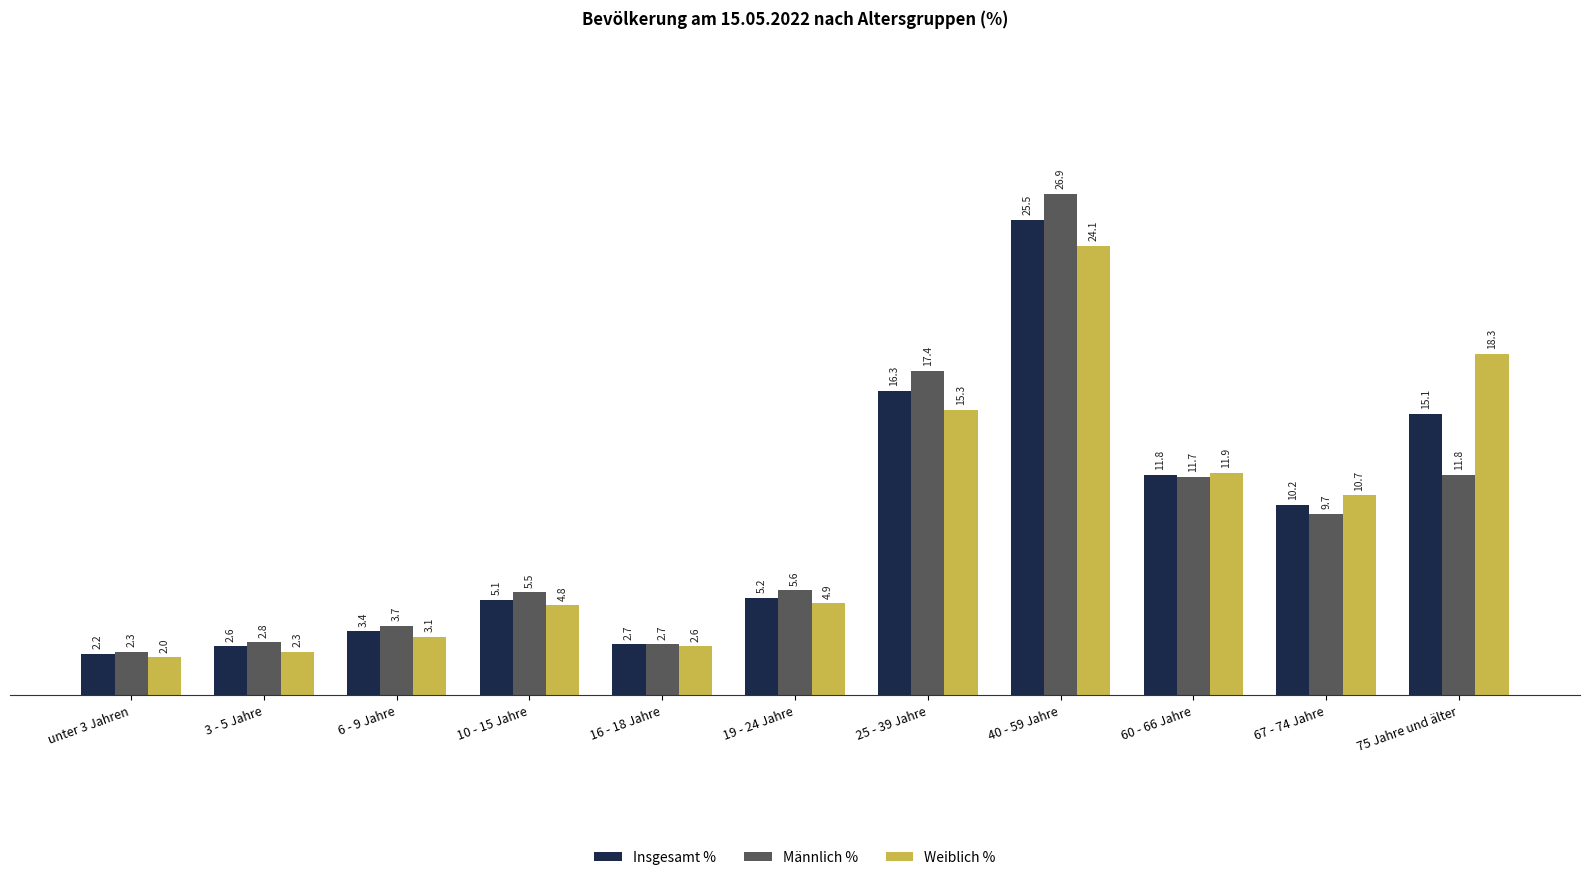

List the series in order of their peak value, lowest first.

Weiblich %, Insgesamt %, Männlich %